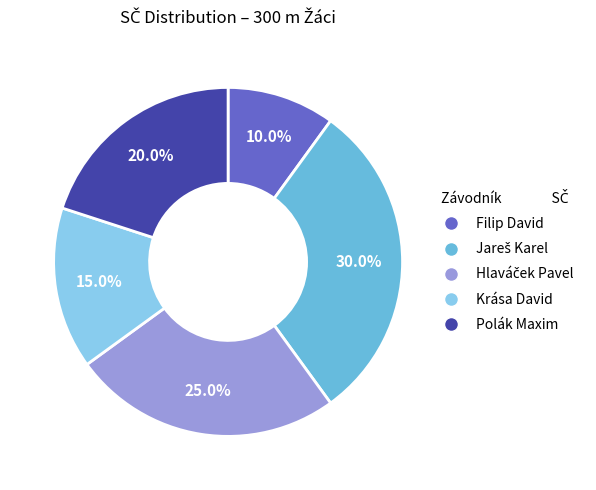

Which category has the smallest portion of the pie?

Filip David